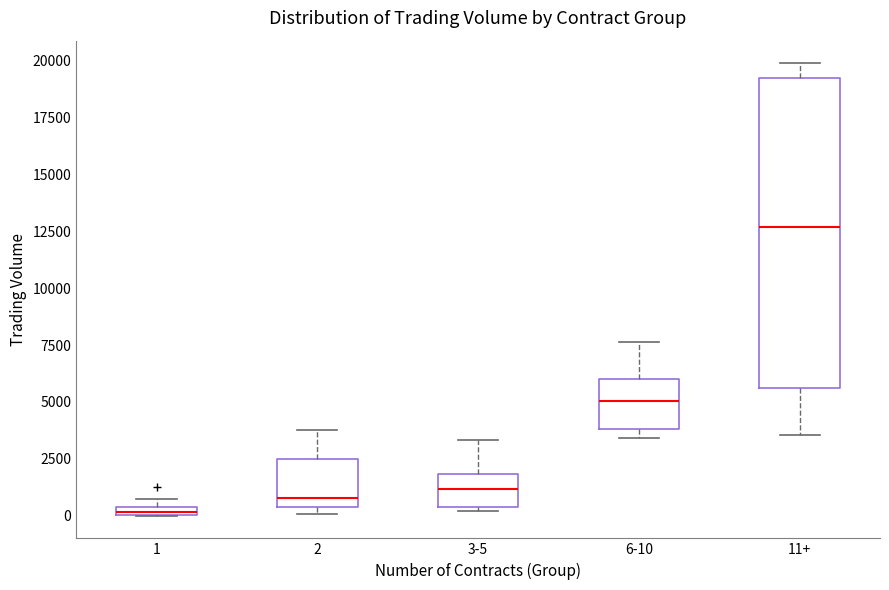

Which box's median line is the lowest?

1